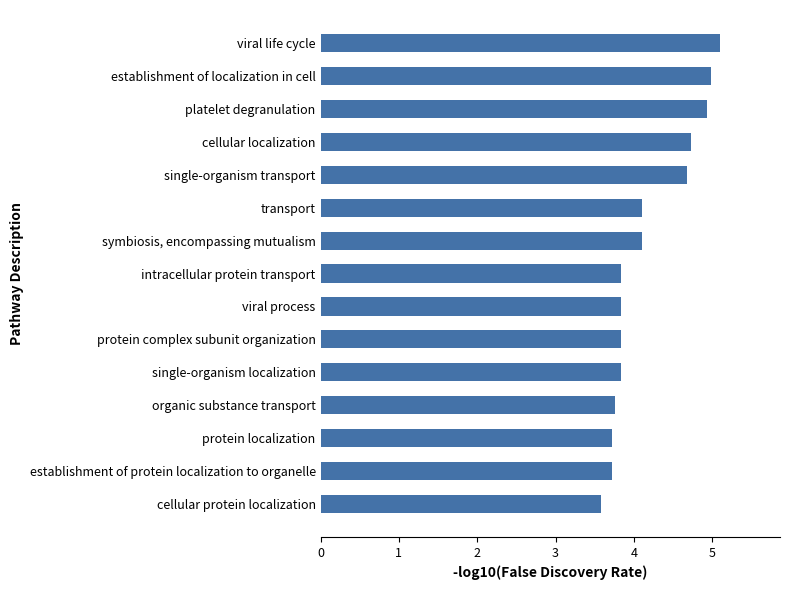

Which category has the lowest value across all series?

cellular protein localization